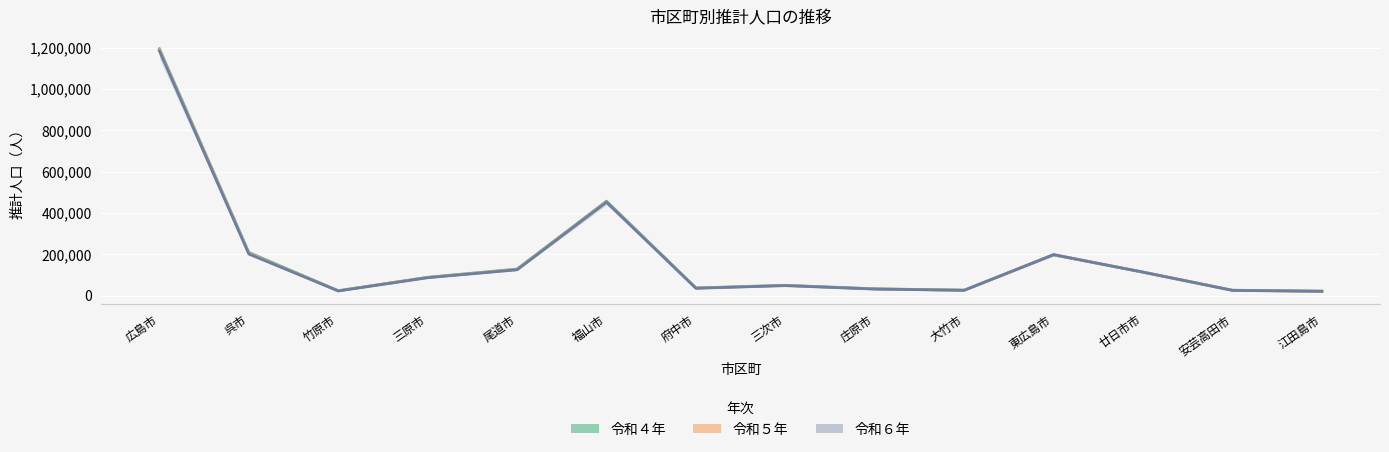

Where do 令和５年 and 令和６年 first cross each other?

大竹市 and 東広島市